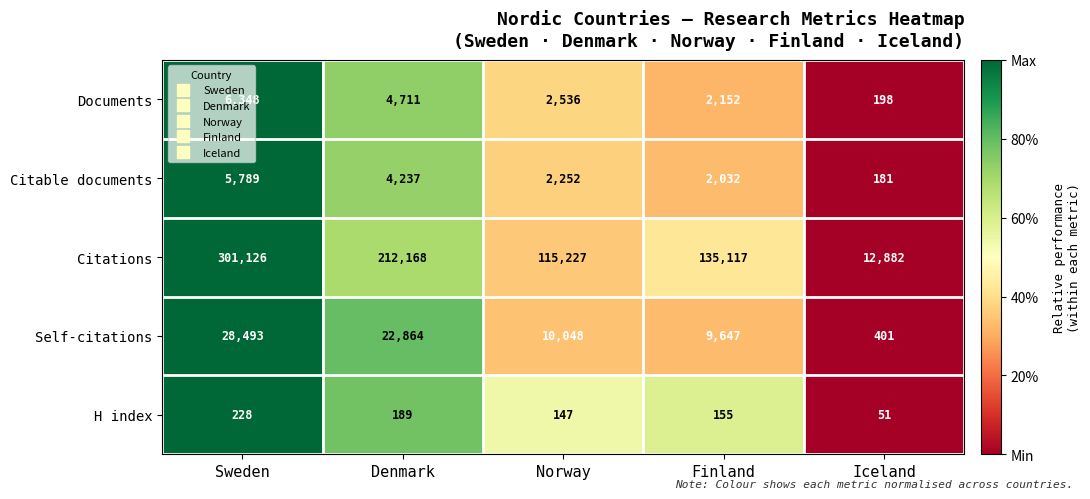

Which series has the widest spread of values?

Citations